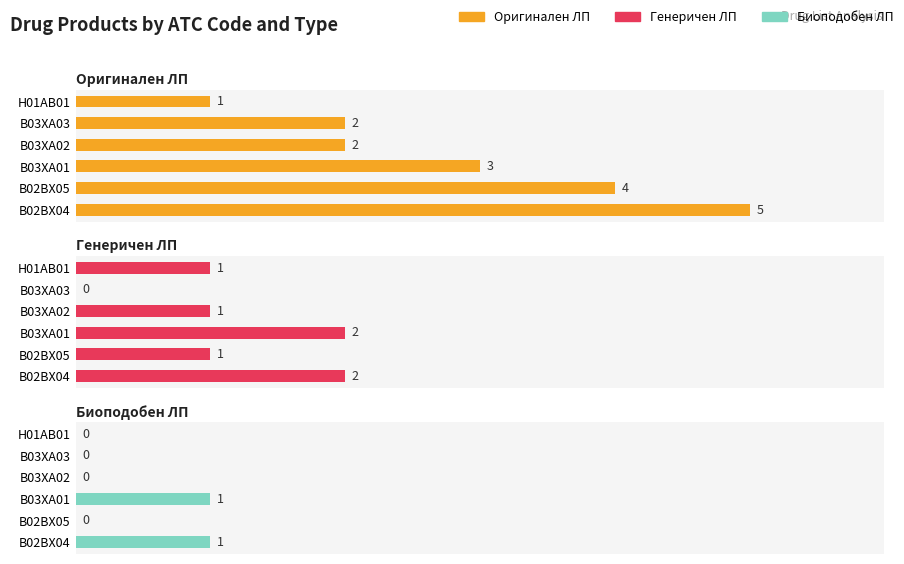

How many Оригинален ЛП values are between 2 and 4?

4